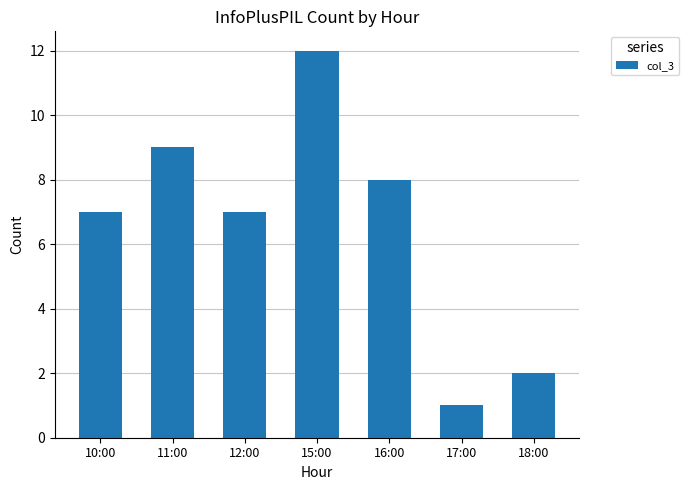

Reading left to right, extract all data points from this chart.

10:00=7	11:00=9	12:00=7	15:00=12	16:00=8	17:00=1	18:00=2